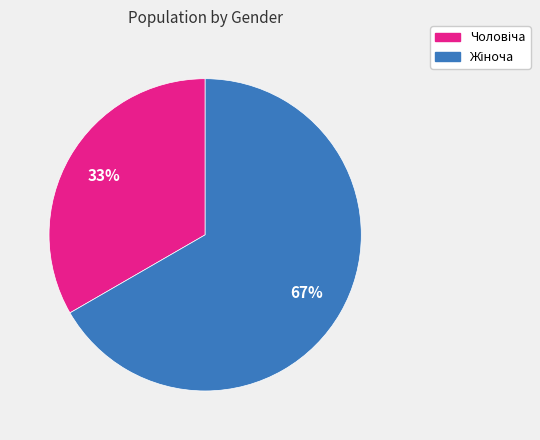

To the nearest percent, what is the average slice percentage?

50%